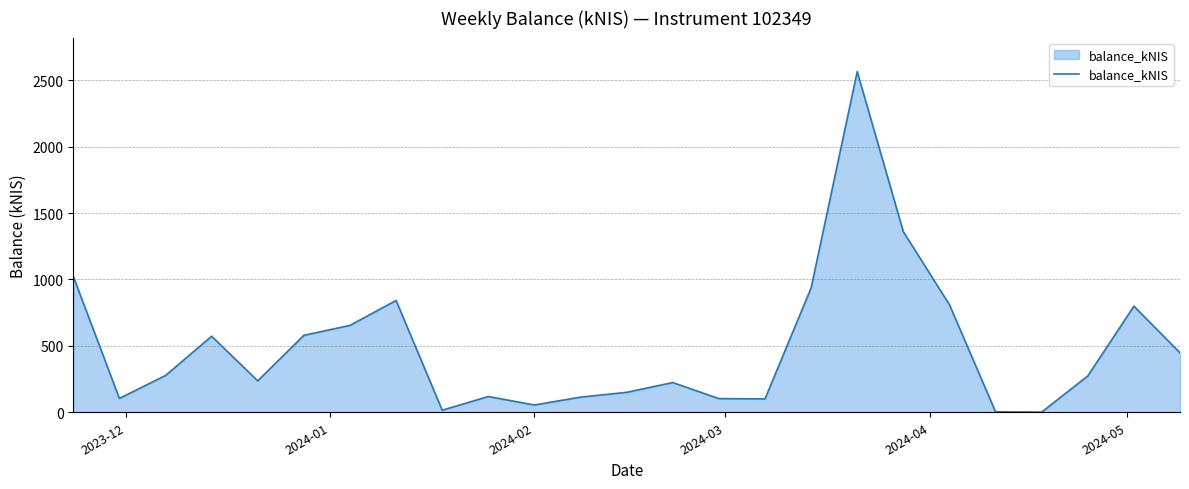

What is the difference between the maximum and minimum values?

2563.1